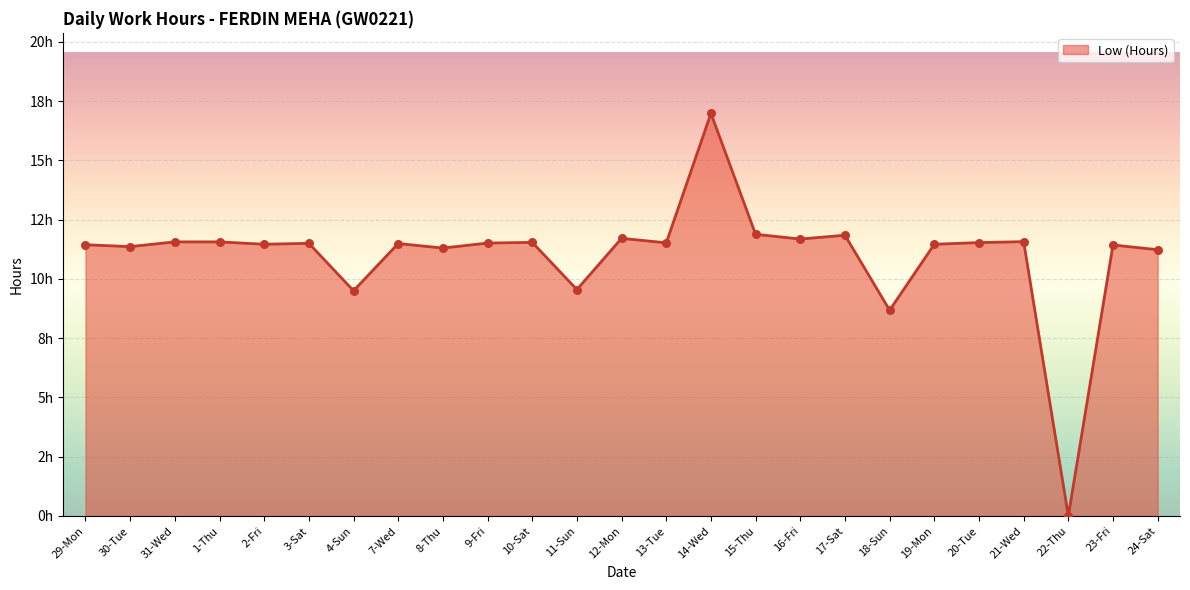

What is the ratio of the value at 19-Mon to the value at 1-Thu?

1.0